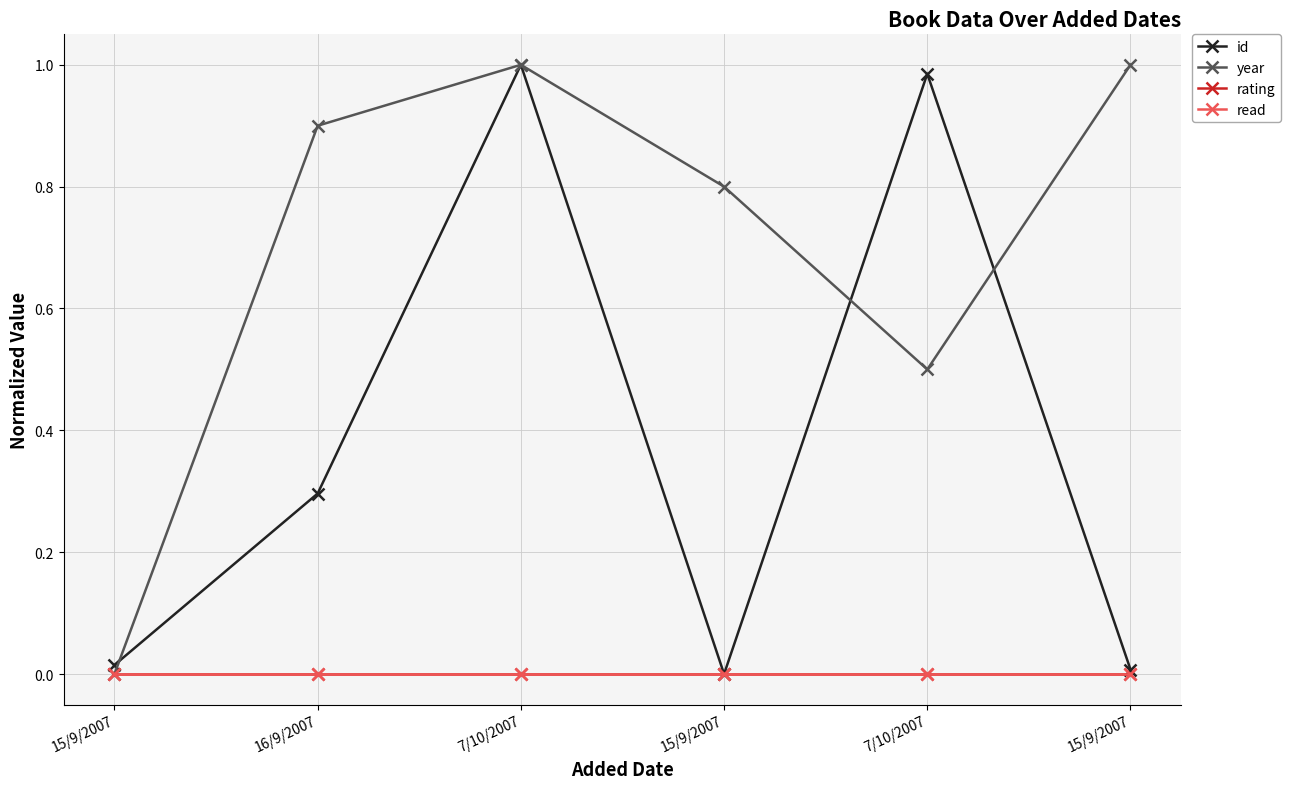

Does the chart have visible grid lines?

Yes